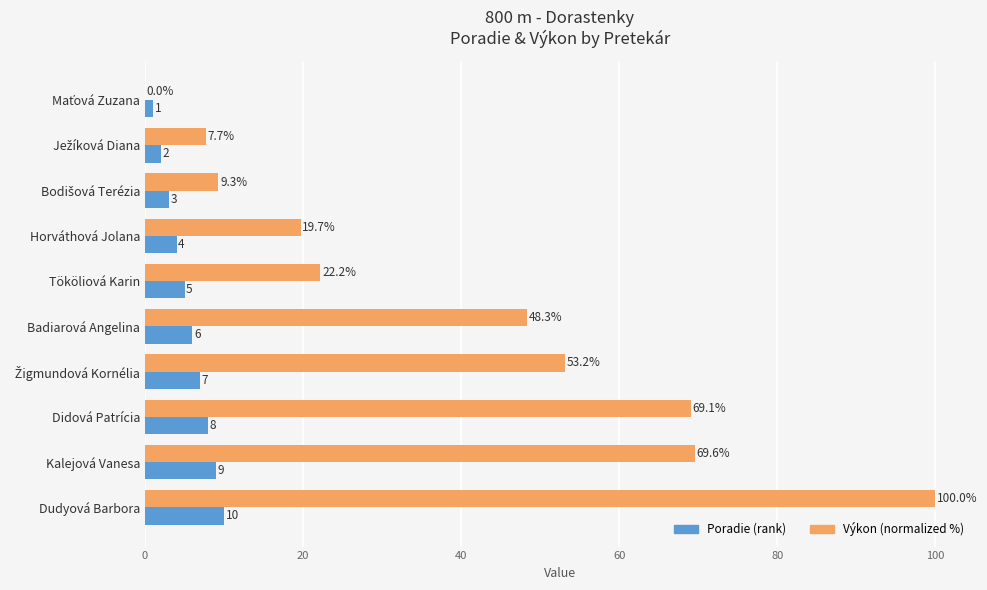

What is the maximum value shown in the chart?

100.0